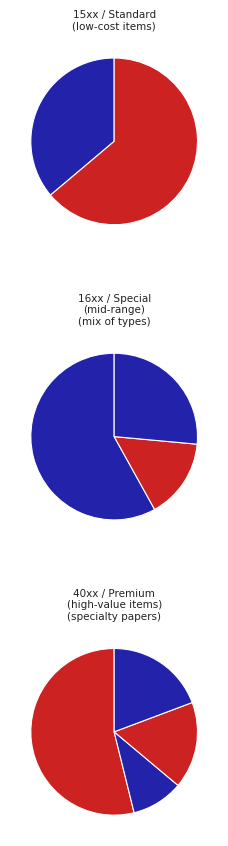

Is the sum of 1511 and 1612 greater than half?

No